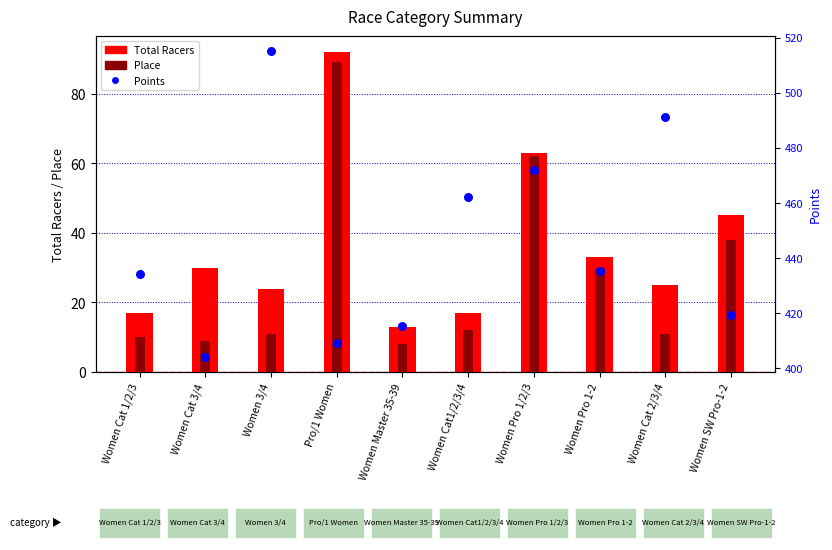

What are all the series names shown in the legend?

Total Racers, Place, Points